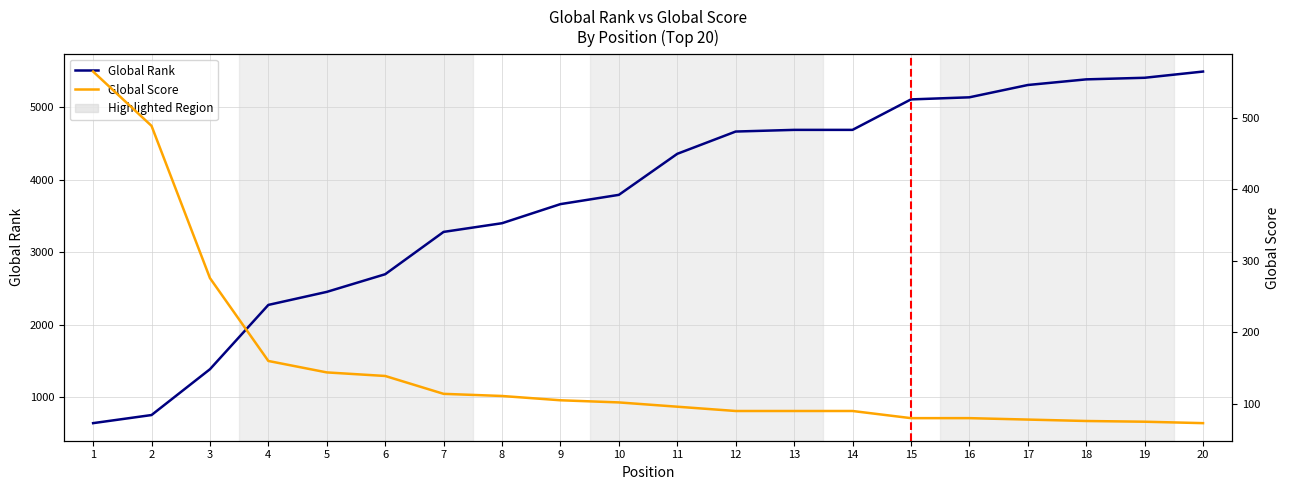

What is the value of the Global Score point at the 2nd from the left?

489